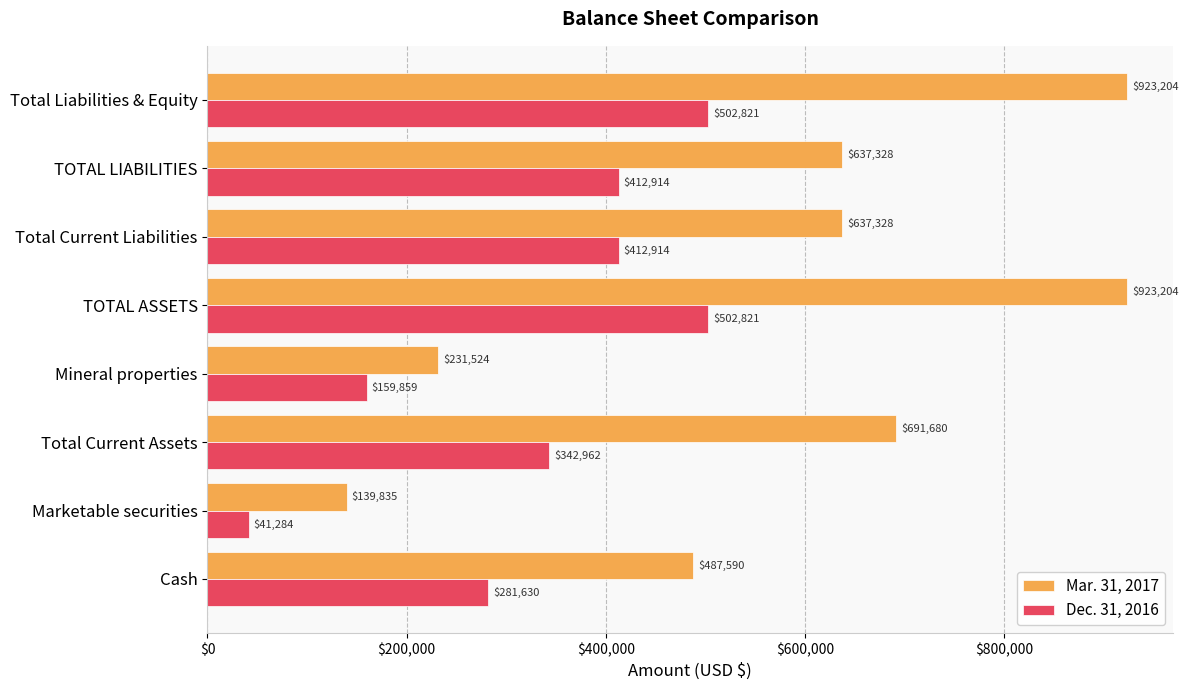

What is the difference between the Mar. 31, 2017 values at TOTAL LIABILITIES and Cash?

149738